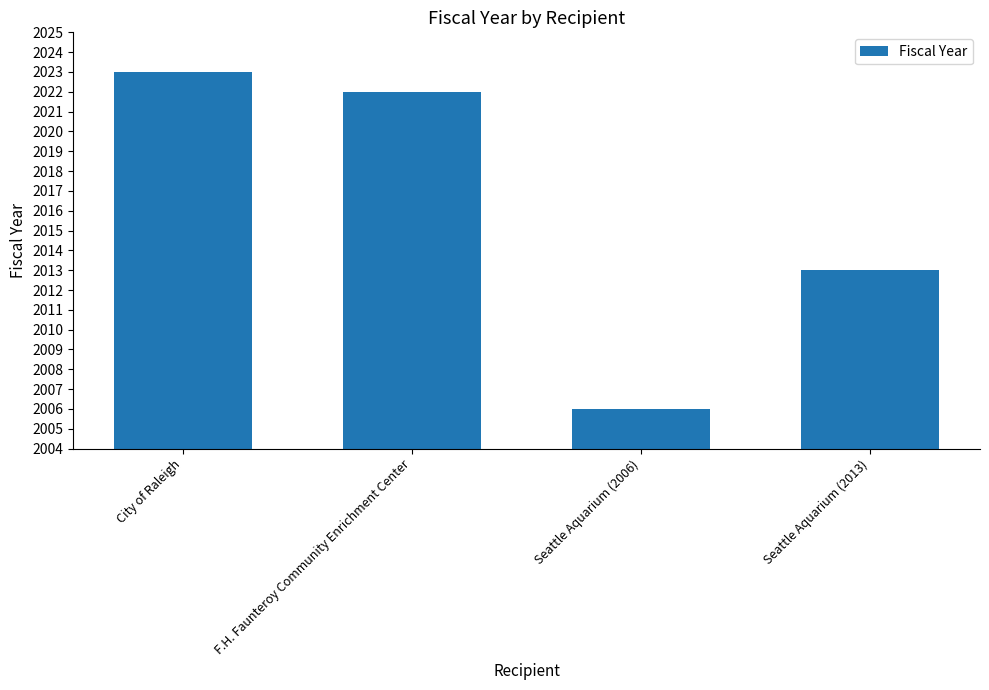

Which label corresponds to the smallest value in the chart?

Seattle Aquarium (2006)